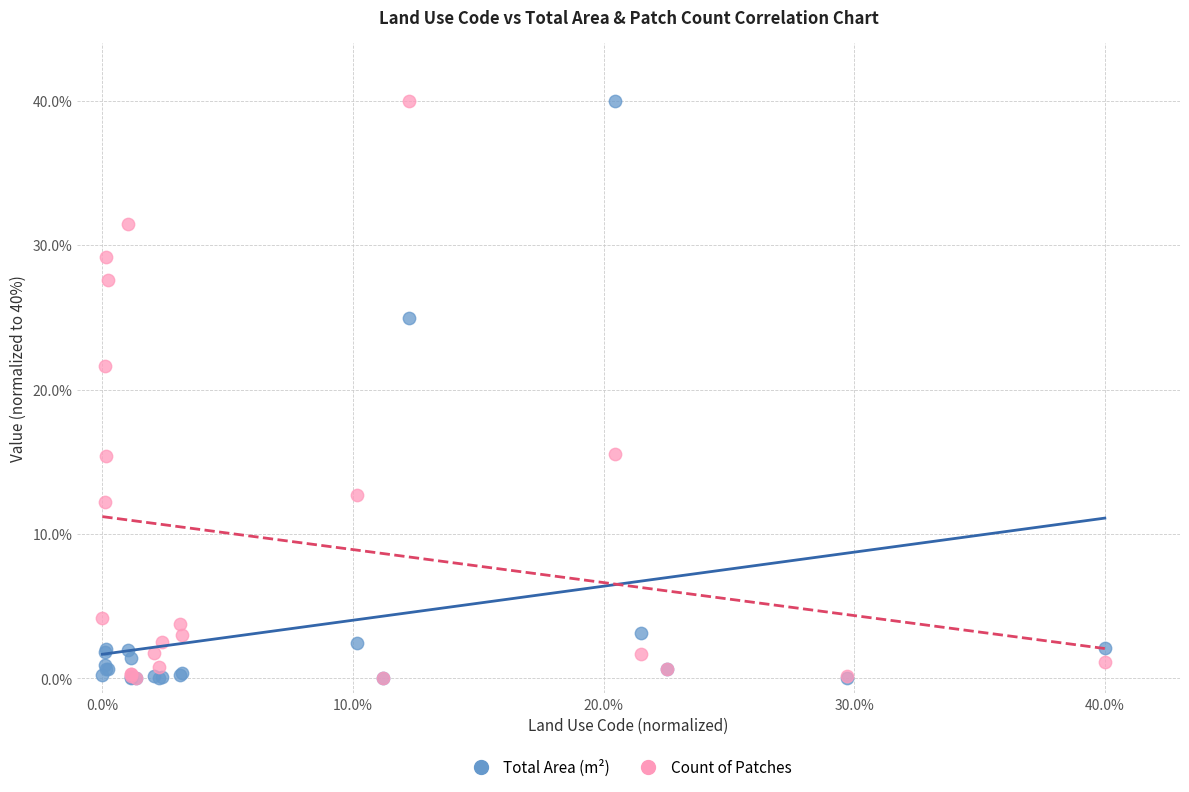

Across all series, what Y value is closest to 20?

21.6